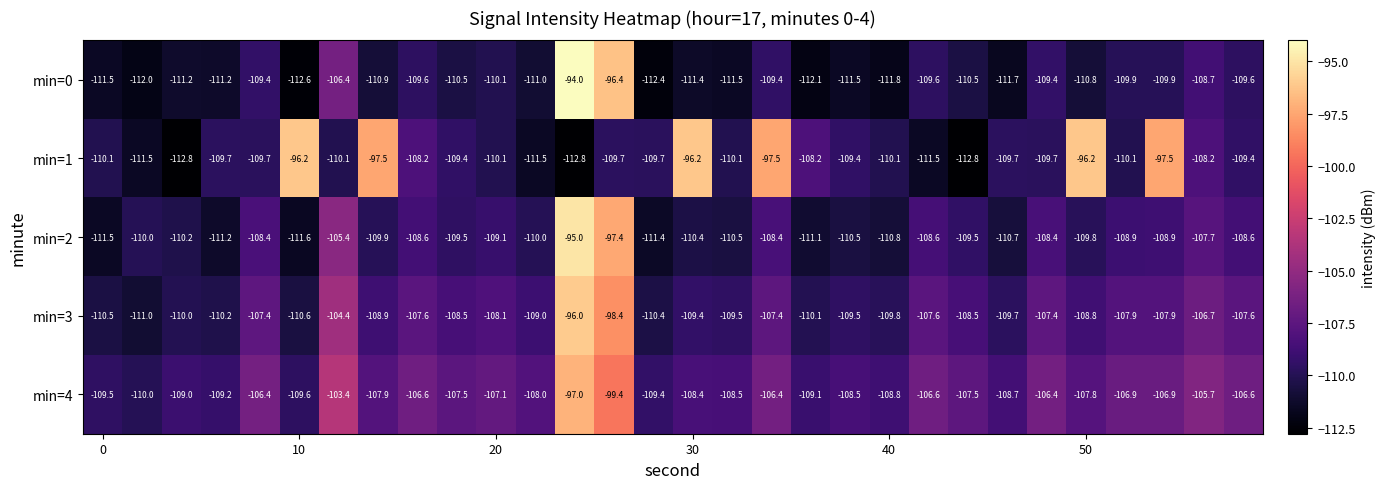

List the series in order of their peak value, lowest first.

min=4, min=1, min=3, min=2, min=0